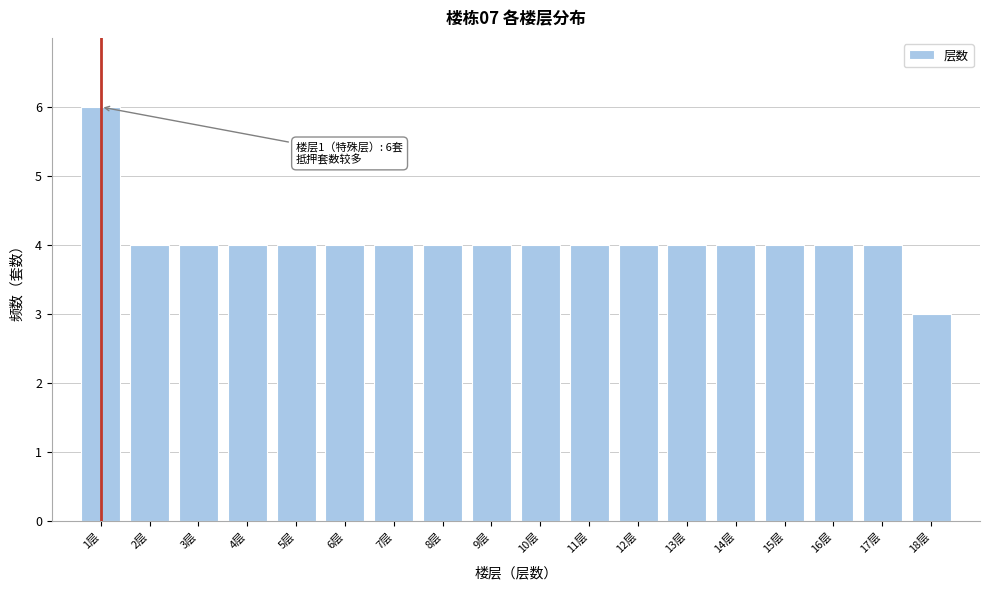

Reading left to right, extract all data points from this chart.

6	4	4	4	4	4	4	4	4	4	4	4	4	4	4	4	4	3